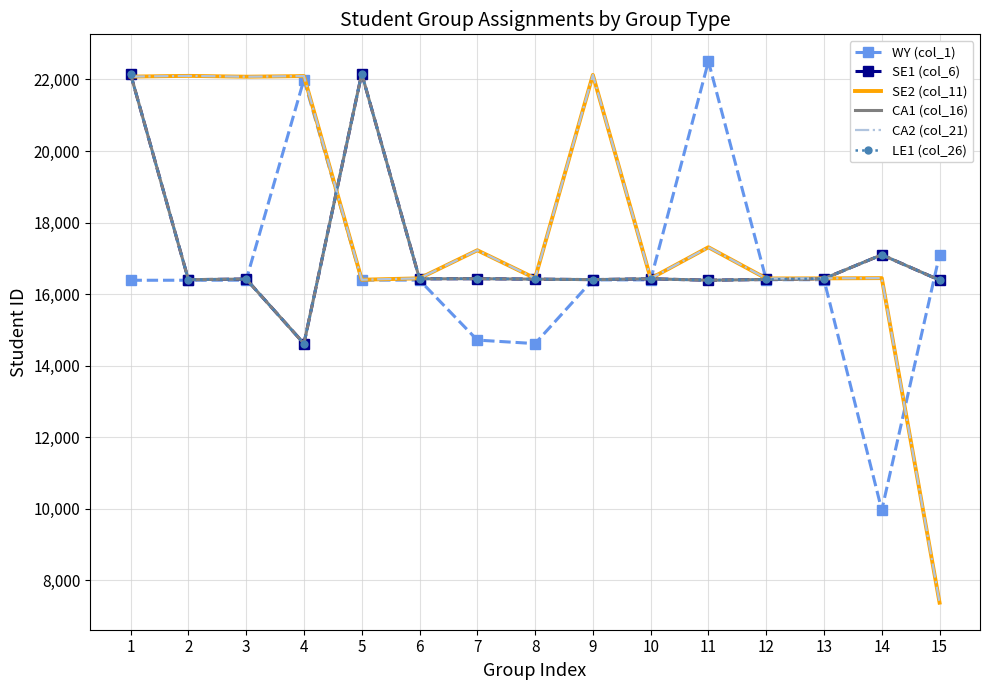

Which series ends up on top after the final intersection of WY (col_1) and SE1 (col_6)?

WY (col_1)